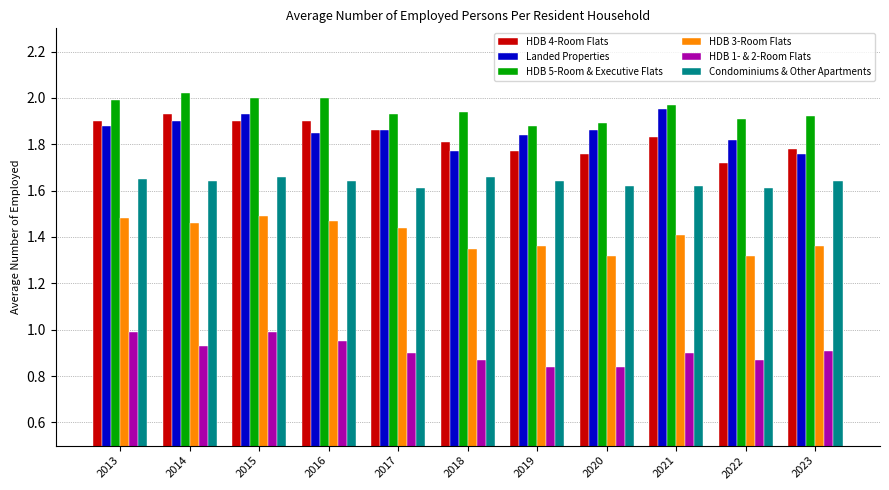

What is the sum of the Condominiums & Other Apartments values at 2022 and 2020?

3.2